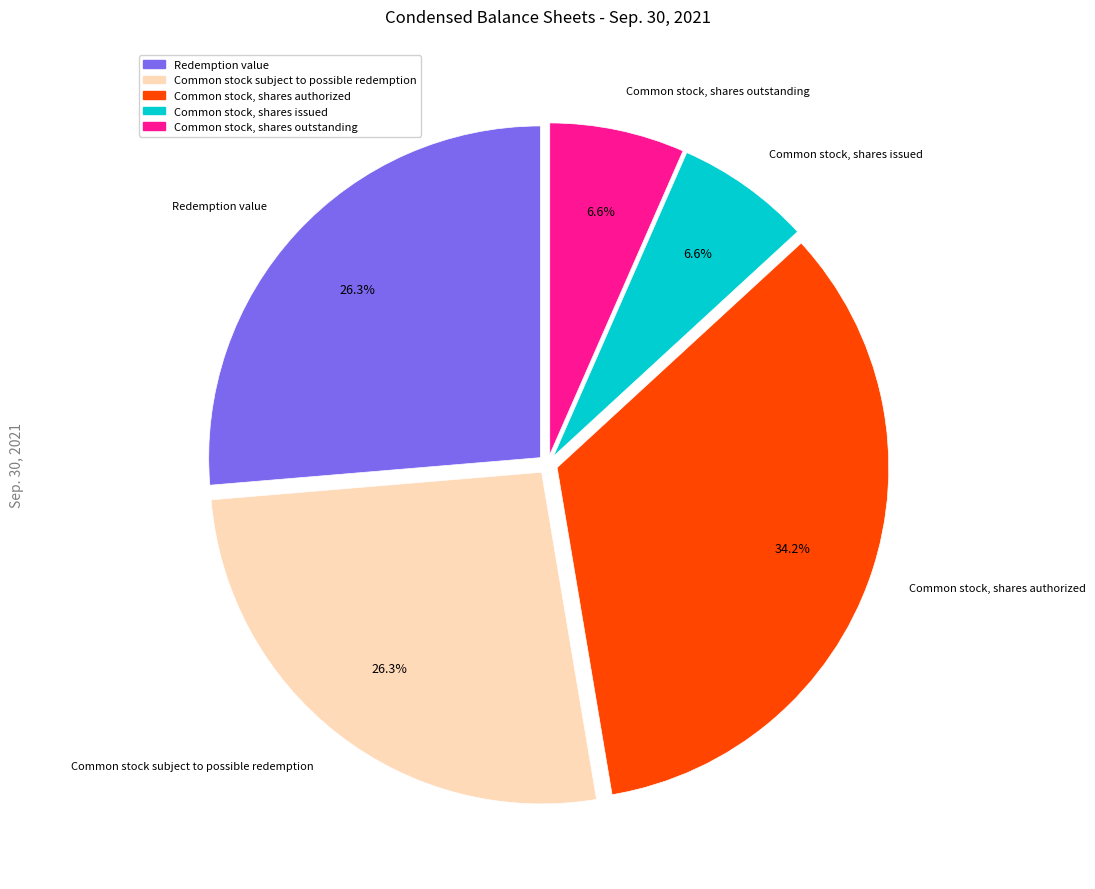

To the nearest percent, what is the average slice percentage?

20%